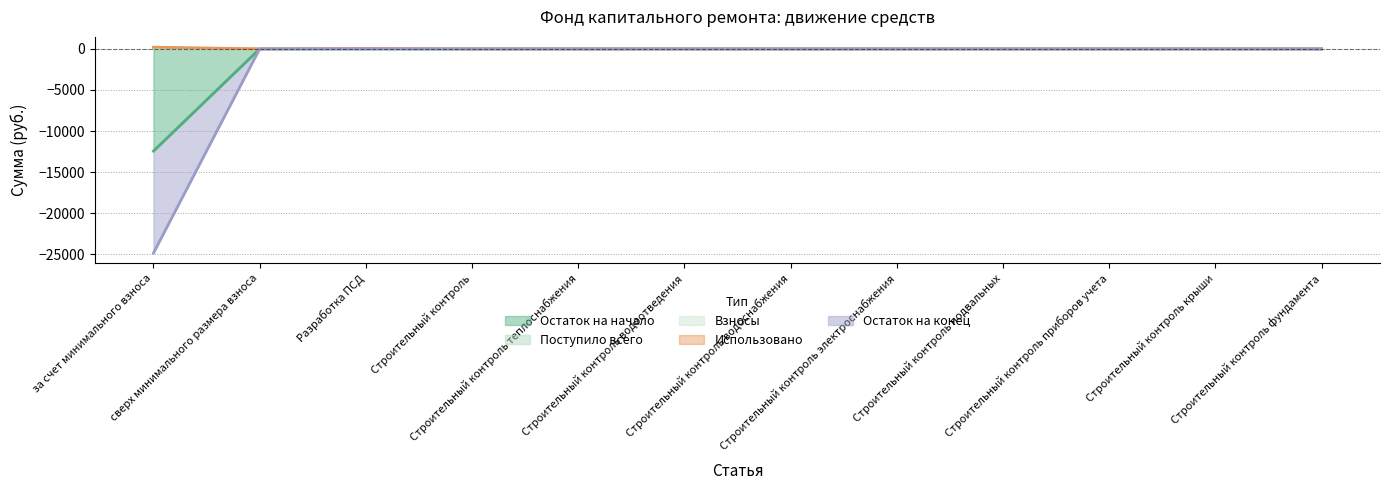

Does the chart display data point markers on the line(s)?

No